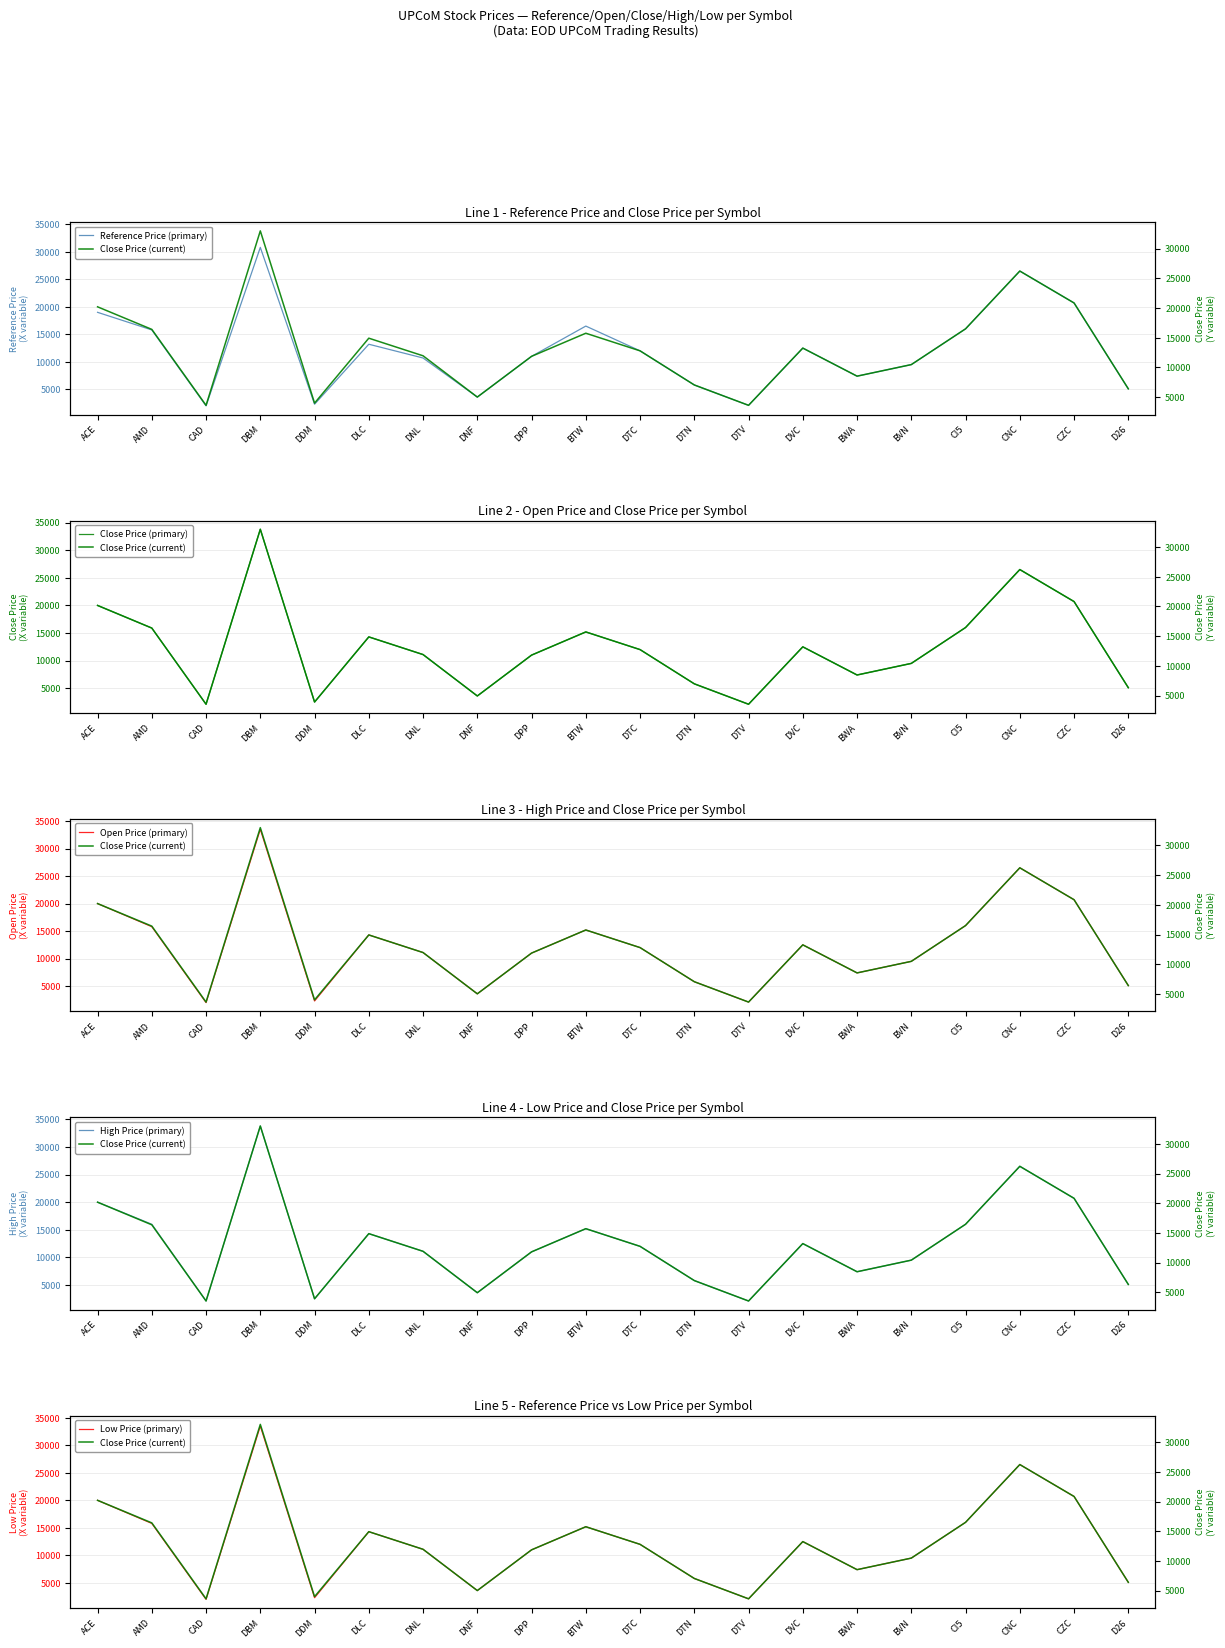

Which series has the largest total across all categories?

High Price (primary)